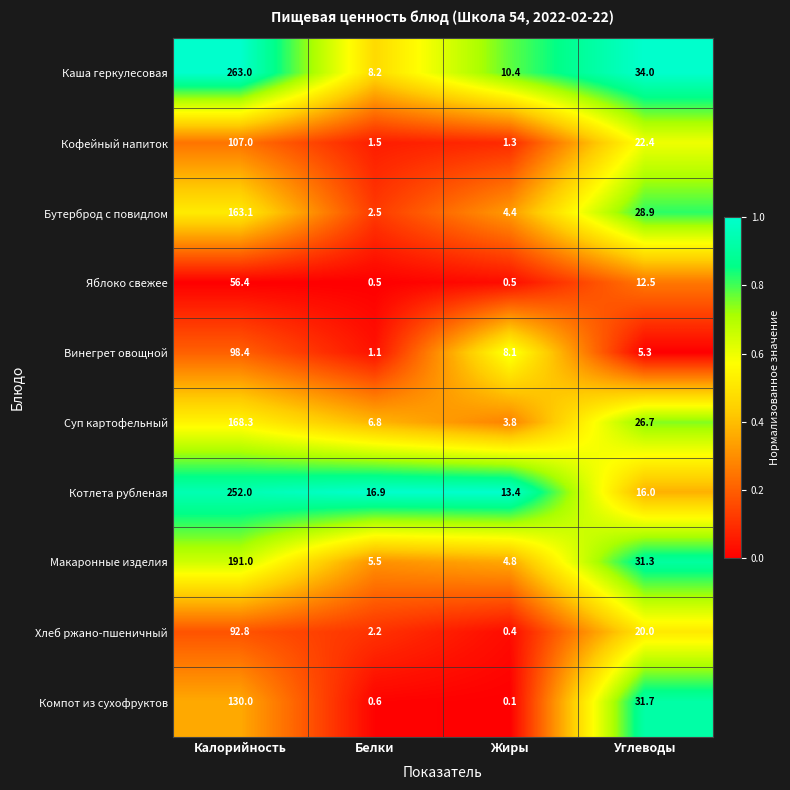

What is the average value of the Винегрет овощной series?

28.2